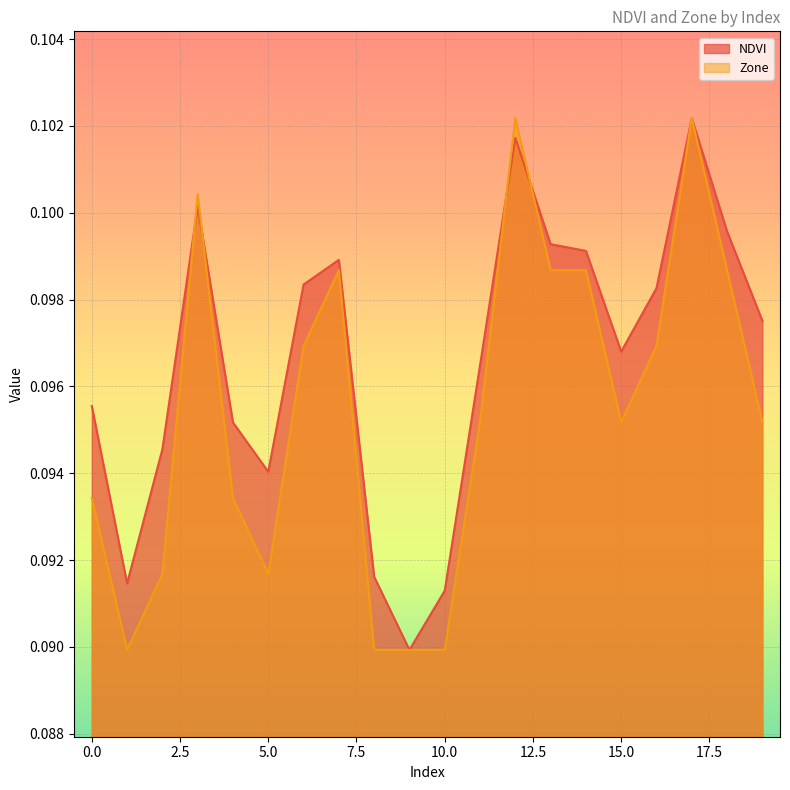

Reading right to left, list all the values displayed in this chart.

NDVI: 0.1	0.1	0.1	0.1	0.1	0.1	0.1	0.1	0.1	0.1	0.1	0.1	0.1	0.1	0.1	0.1	0.1	0.1	0.1	0.1
Zone: 0.1	0.1	0.1	0.1	0.1	0.1	0.1	0.1	0.1	0.1	0.1	0.1	0.1	0.1	0.1	0.1	0.1	0.1	0.1	0.1